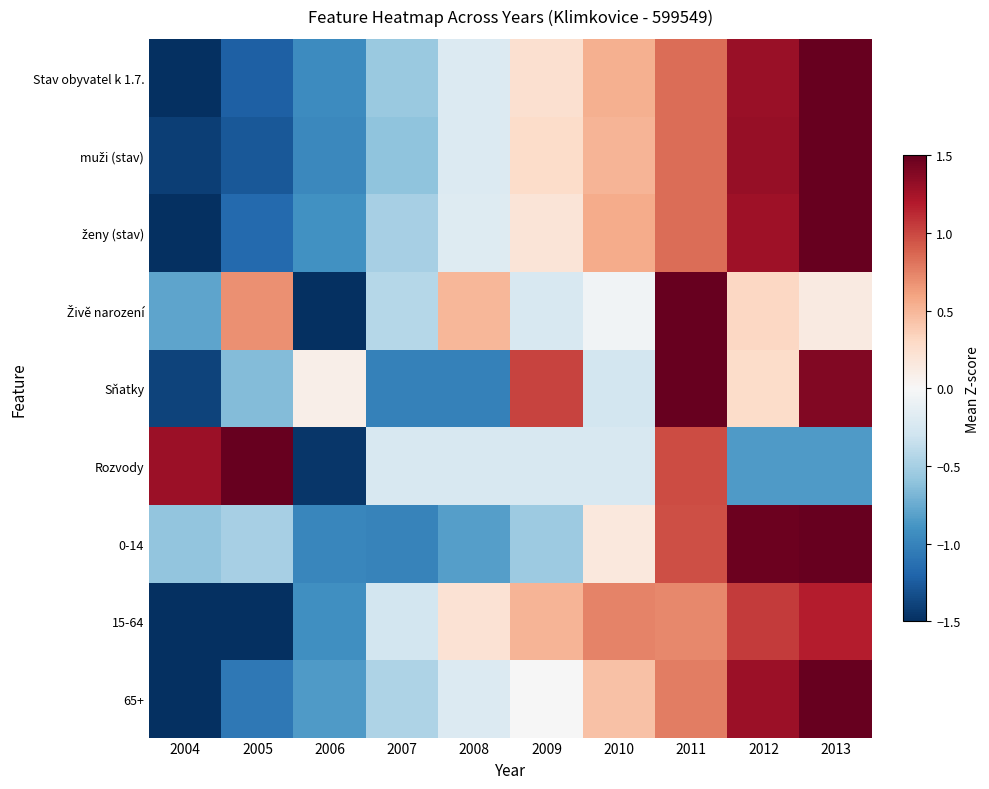

Which has a higher value, 2006 or 2009?

2009